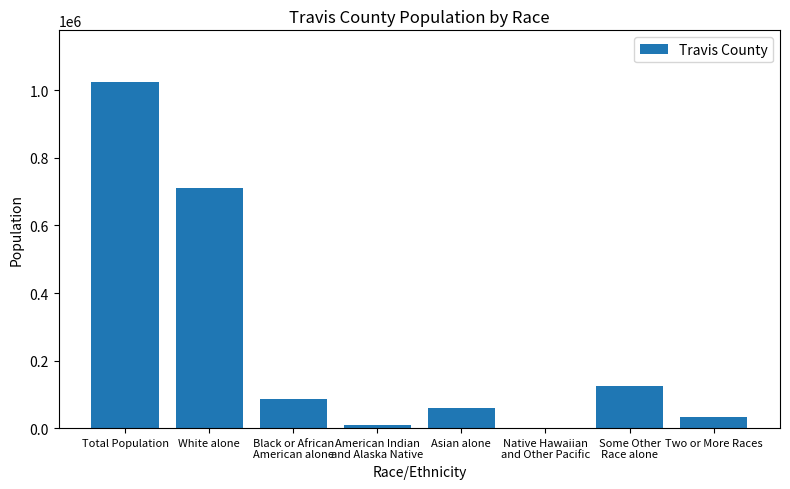

Where is the data nearest to the value 512492?

White alone